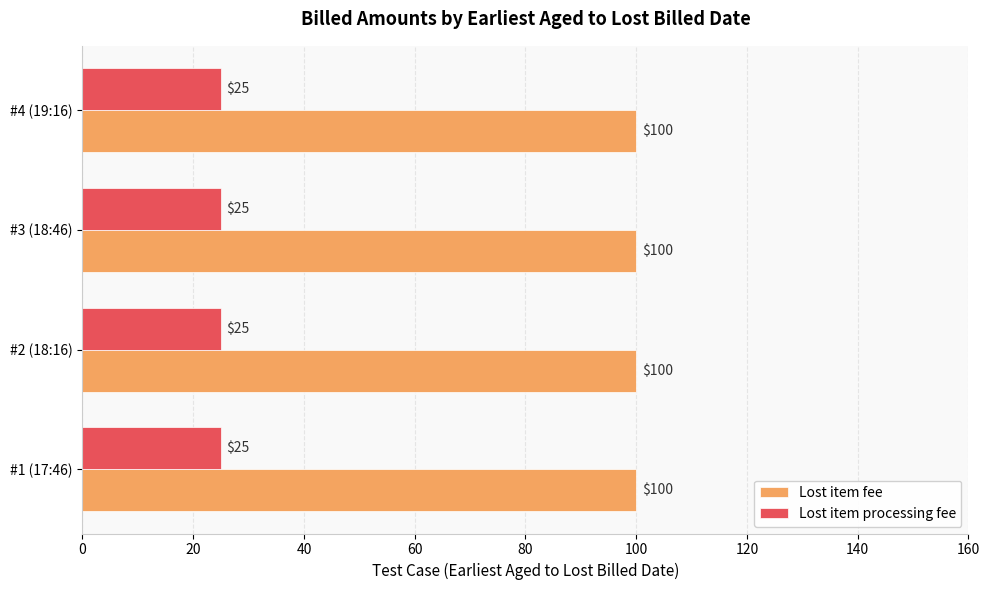

Which series has the largest total across all categories?

Lost item fee